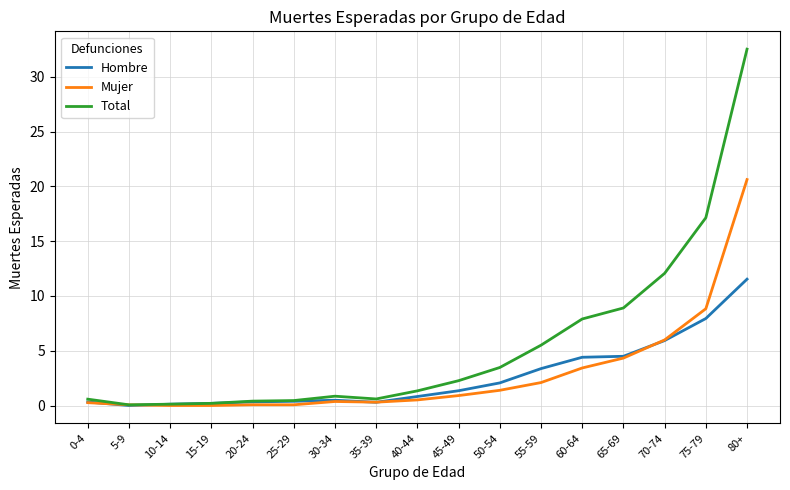

At which category is the sum across all series the highest?

80+